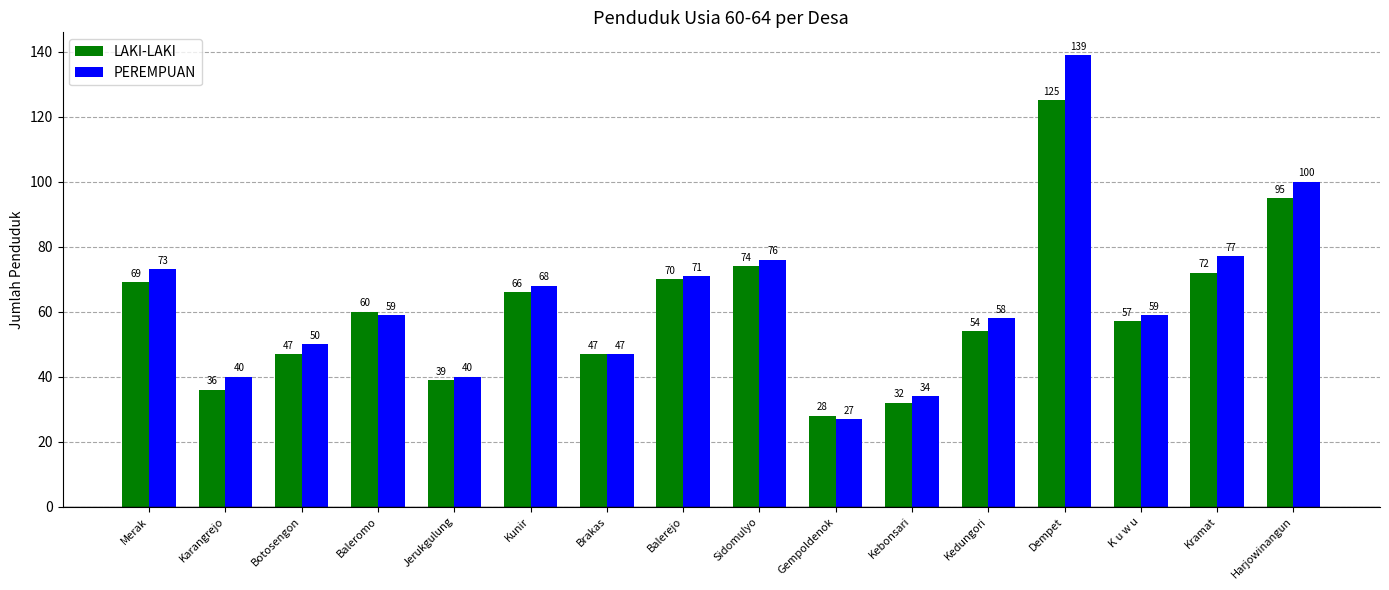

Which series has the largest total across all categories?

PEREMPUAN